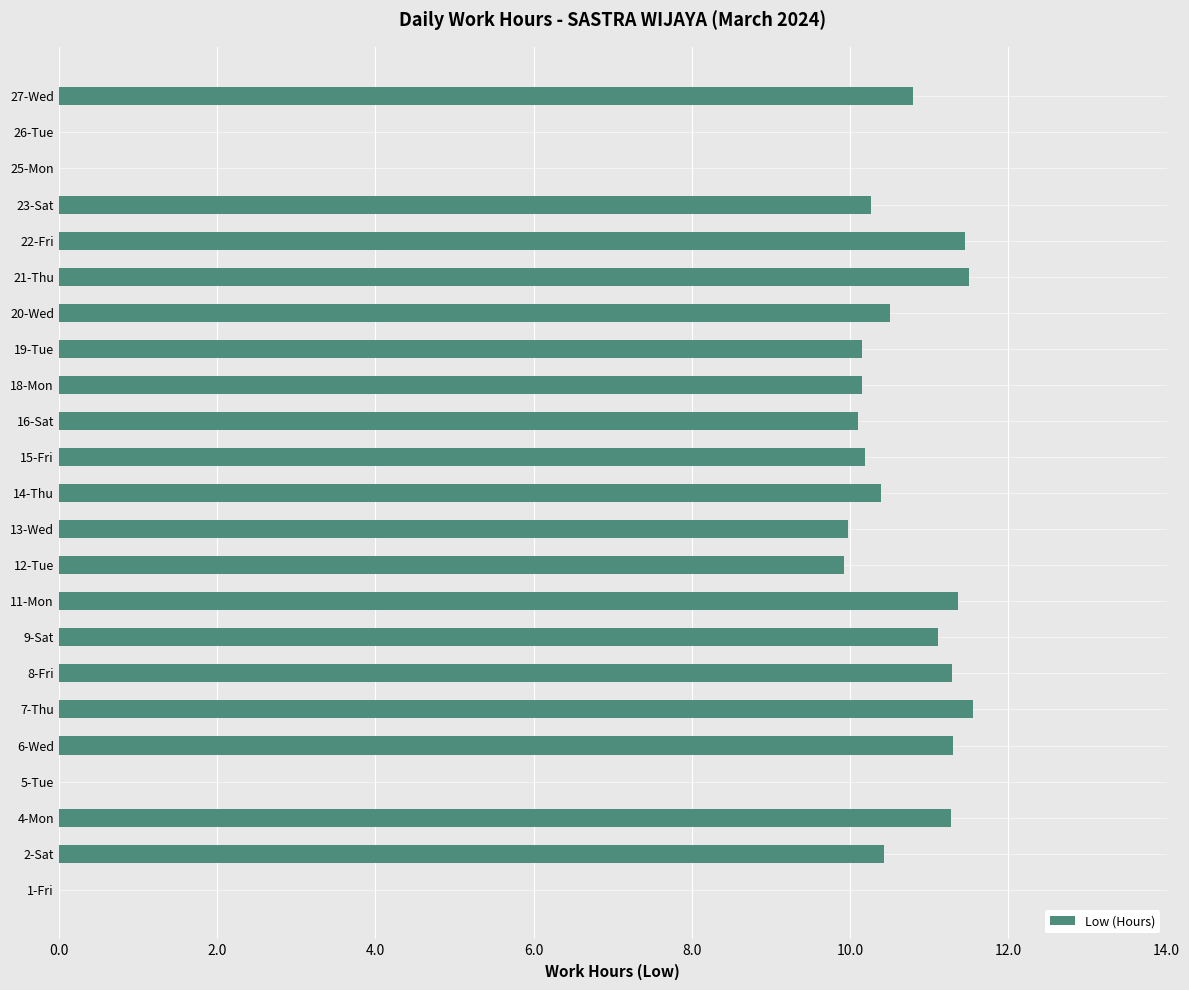

The value at 22-Fri is 3.8. True or false?

False